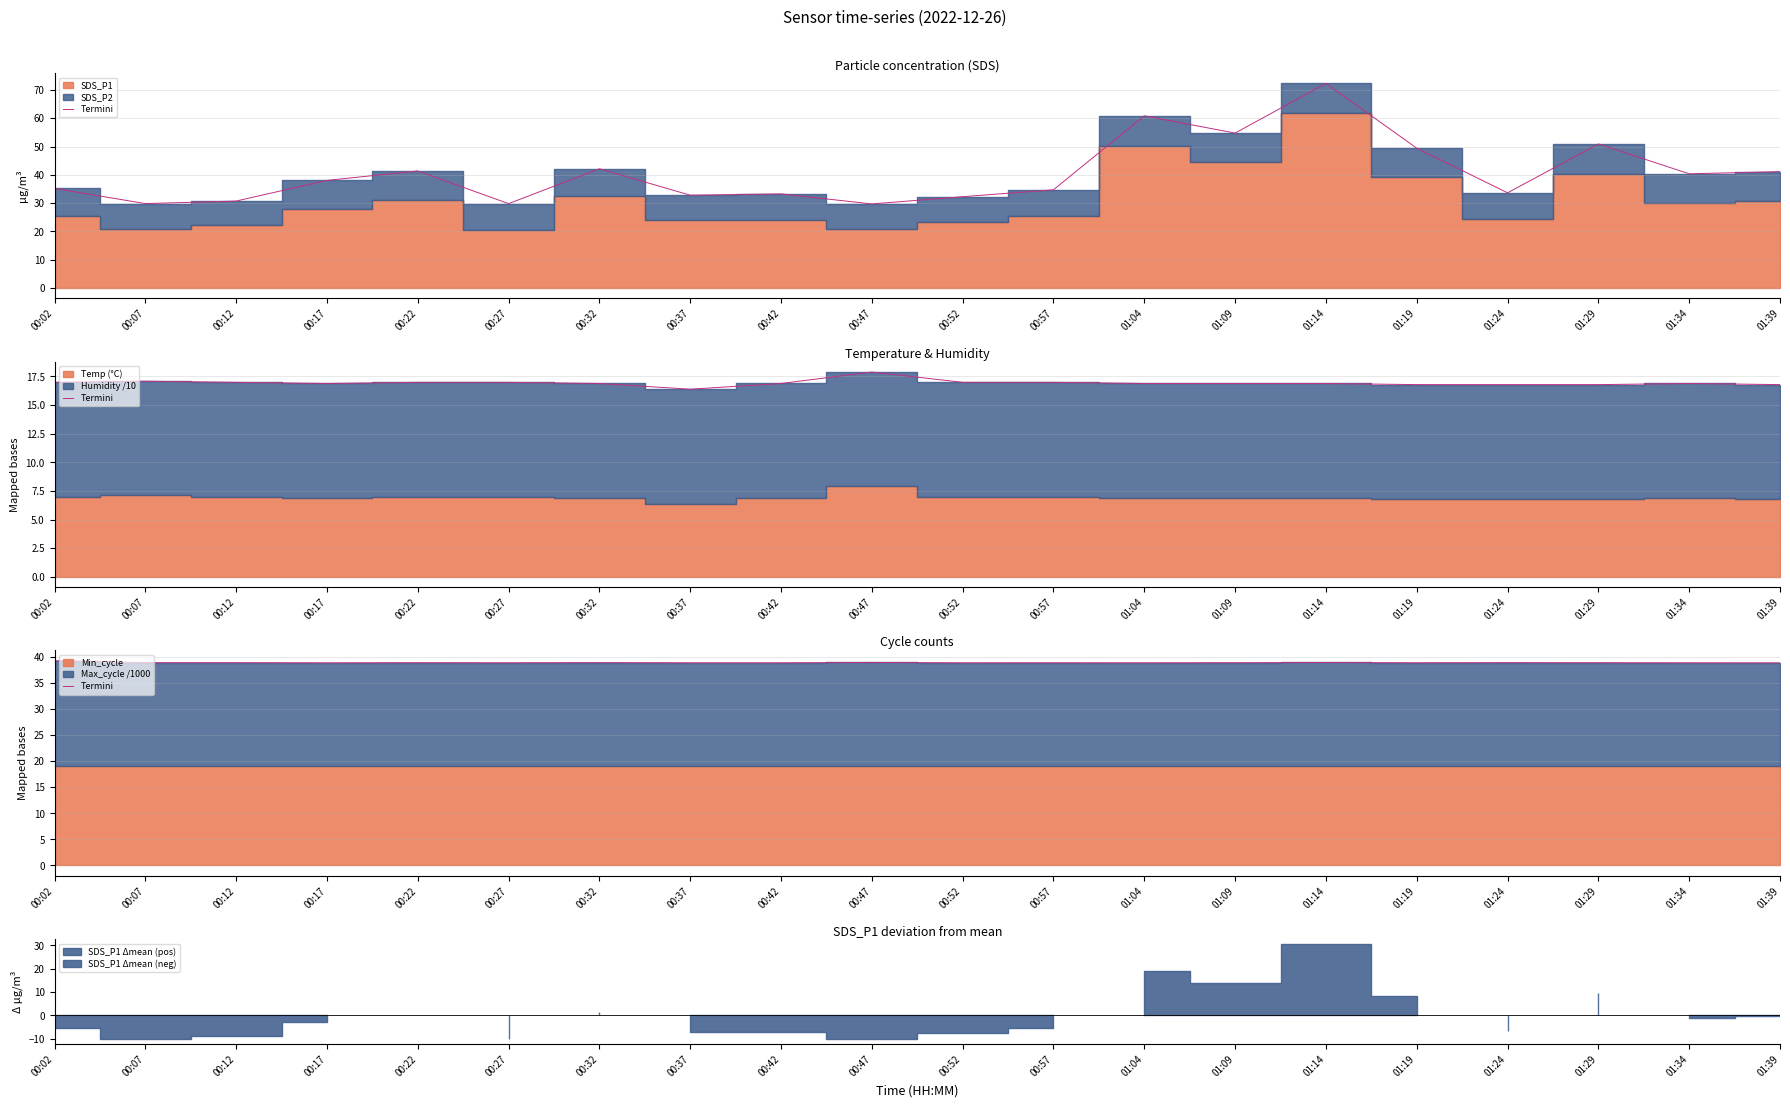

What is the sum of all values?

779.1